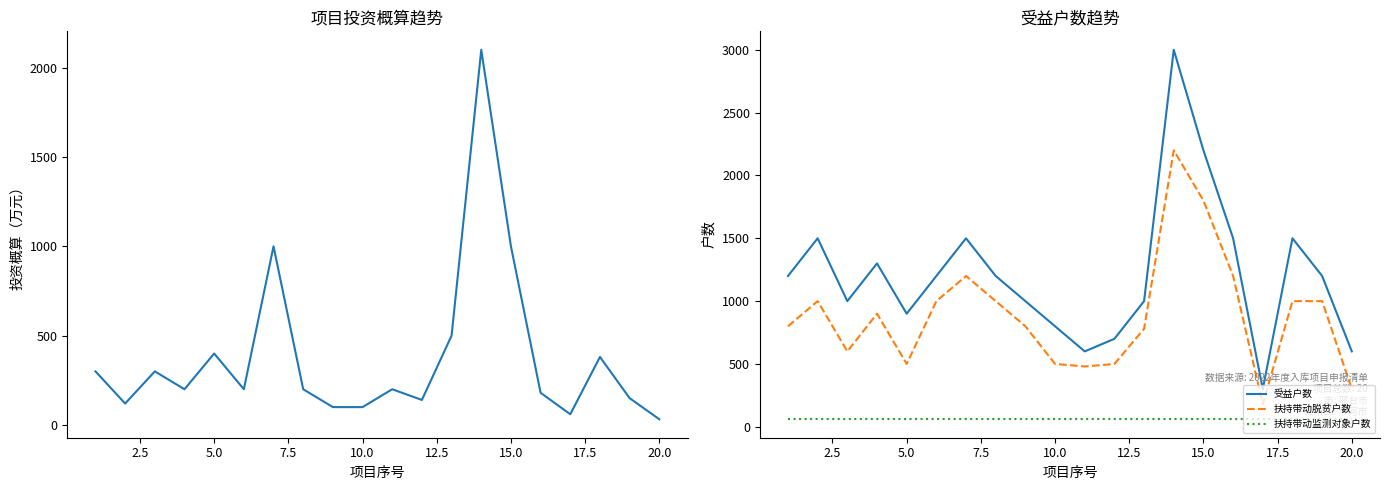

What is the maximum value for 受益户数?

3000